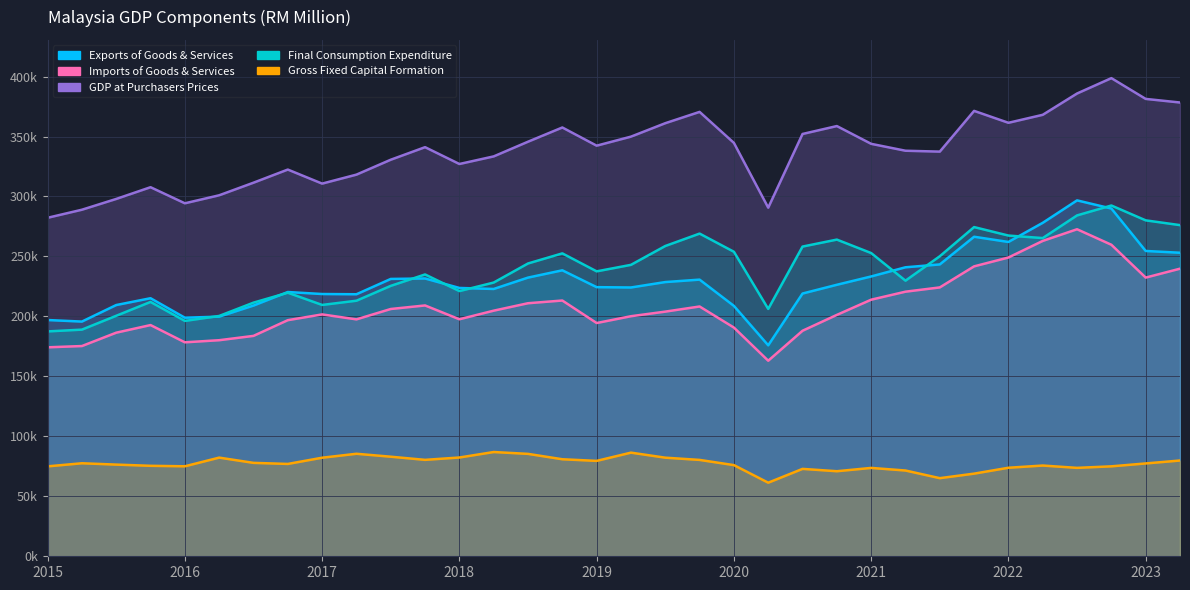

Does the chart display data point markers on the line(s)?

No